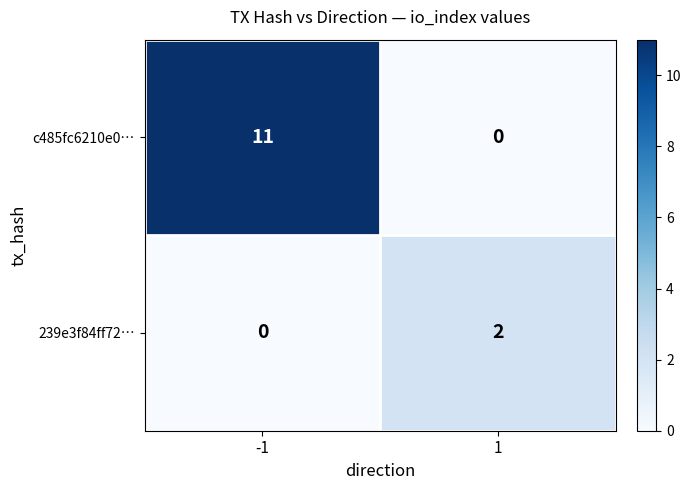

Which series has the largest range (max minus min)?

c485fc6210e0…